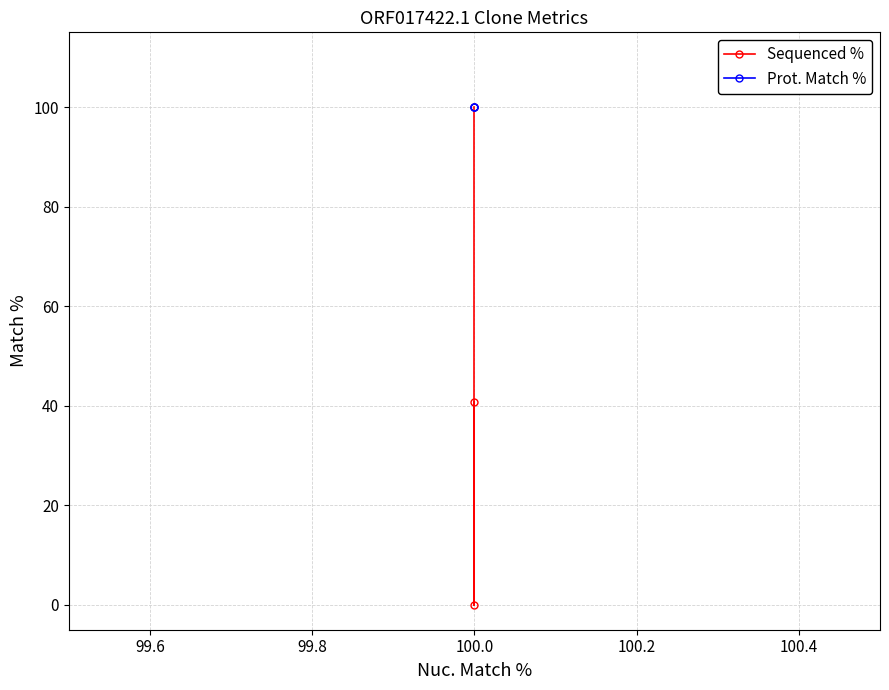

Which series has the largest total across all categories?

Prot. Match %